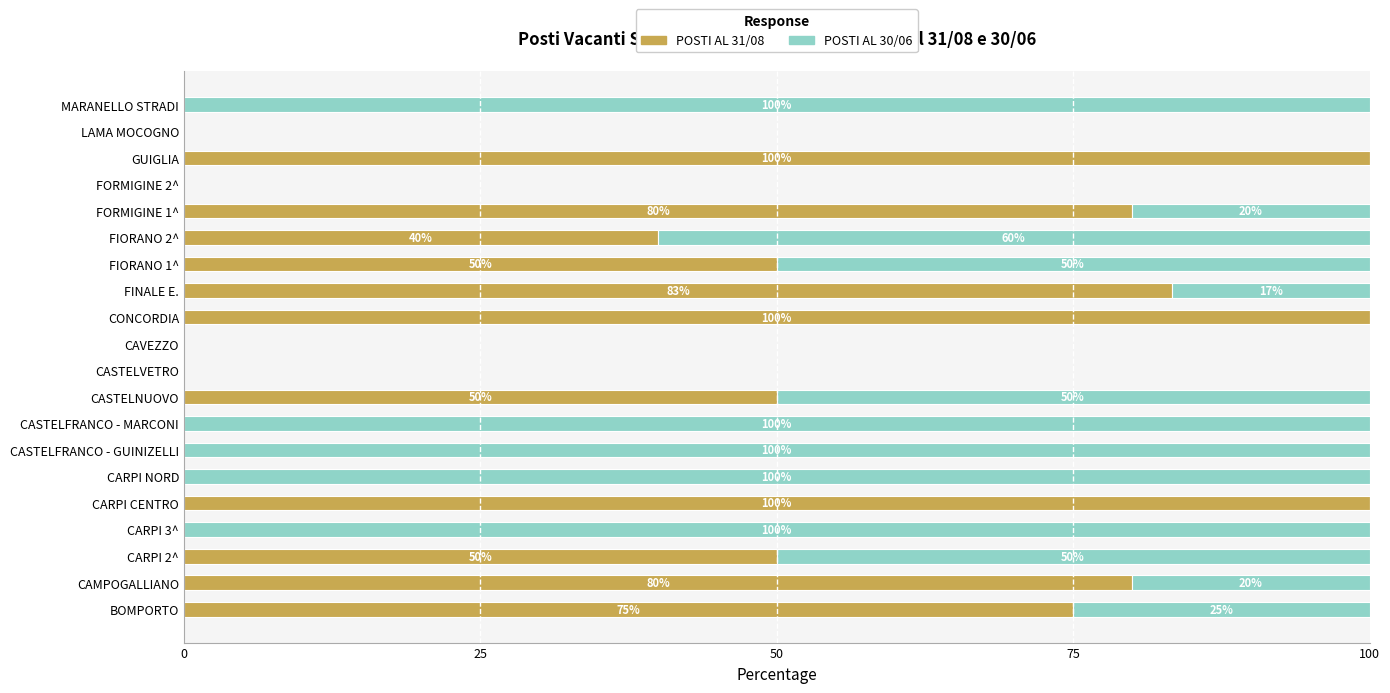

How many data points does each series have?

20